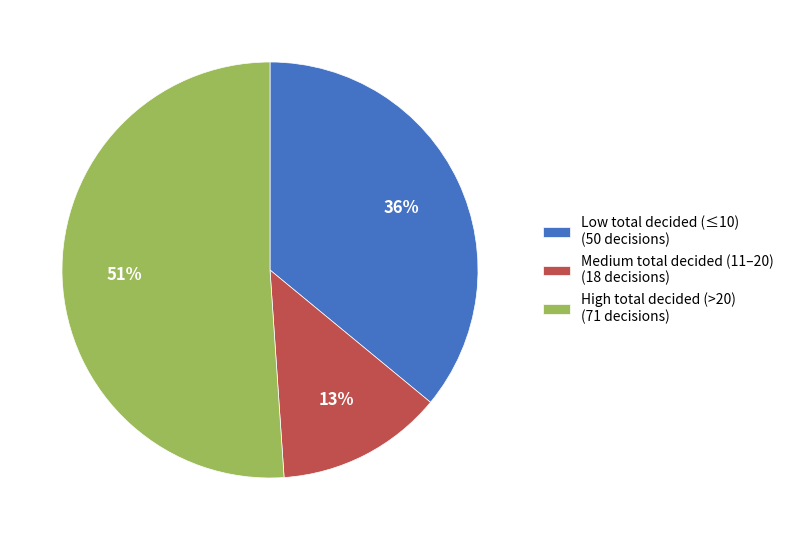

Approximately how many times larger is the value at Medium total decided (11–20) (18 decisions) compared to Low total decided (≤10) (50 decisions)?

0.4